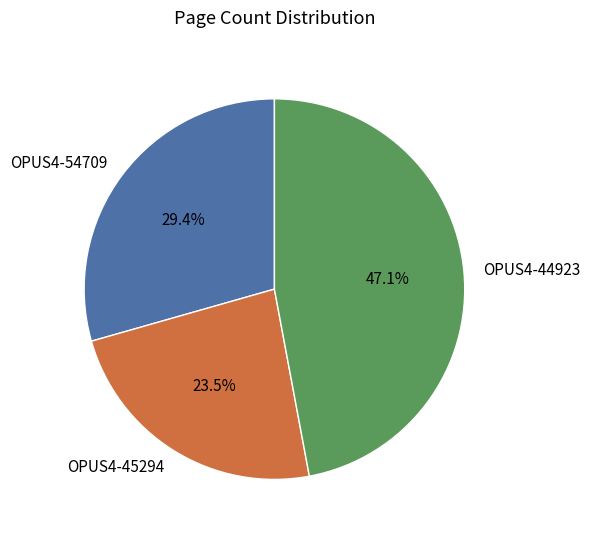

Does OPUS4-44923 represent more than half of the total?

No